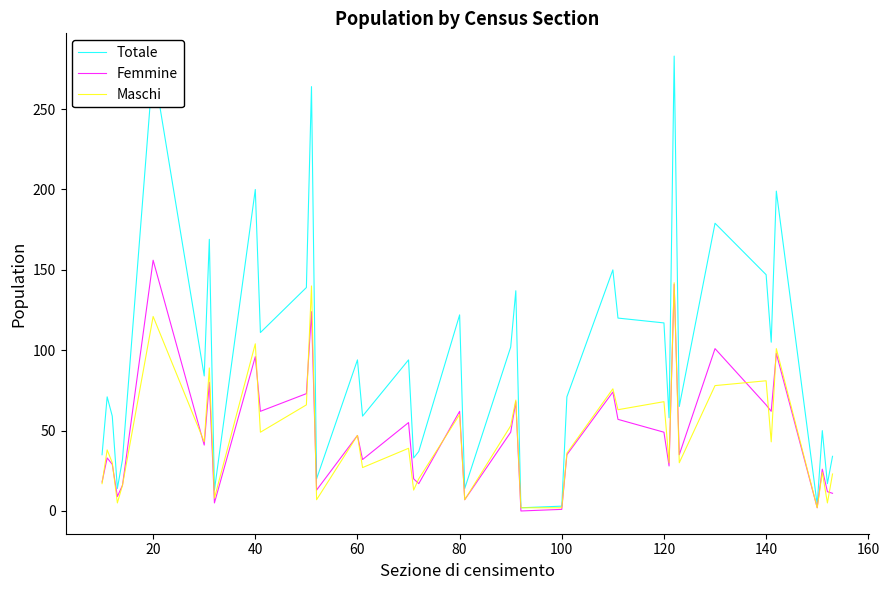

Rank the series by their maximum value, from lowest to highest.

Maschi, Femmine, Totale